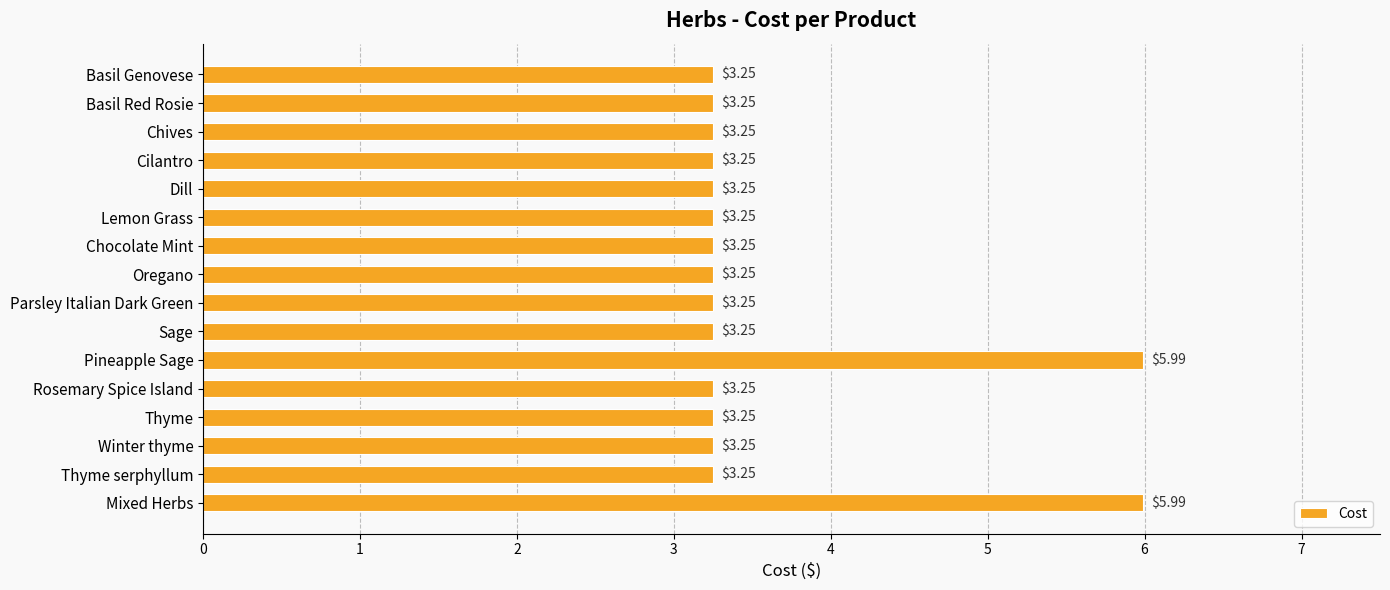

What is the difference between the maximum and minimum values?

2.7